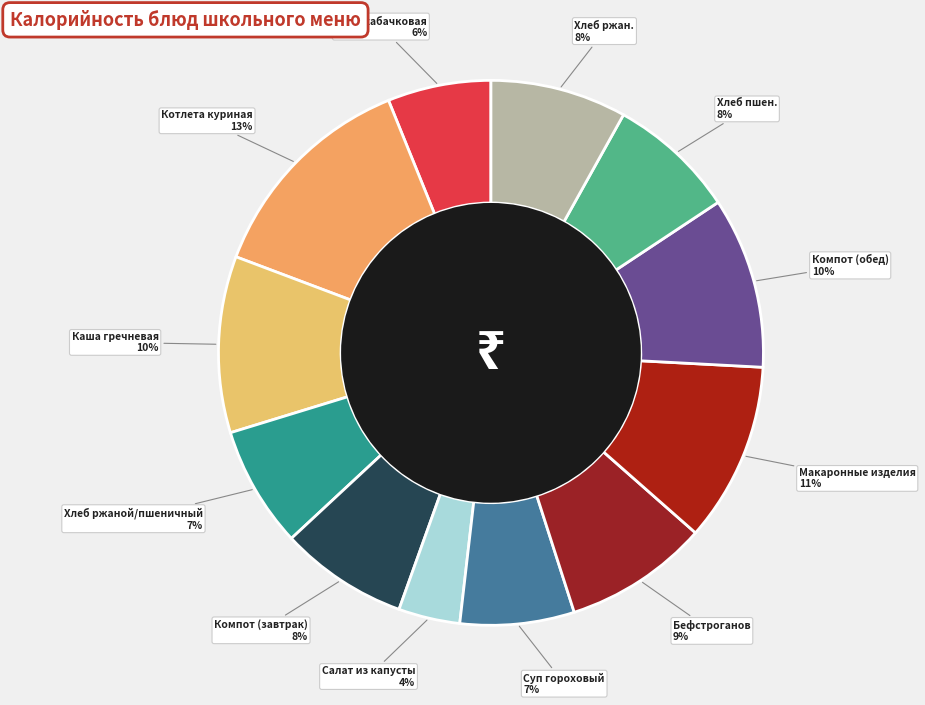

How many slices are in this pie chart?

12